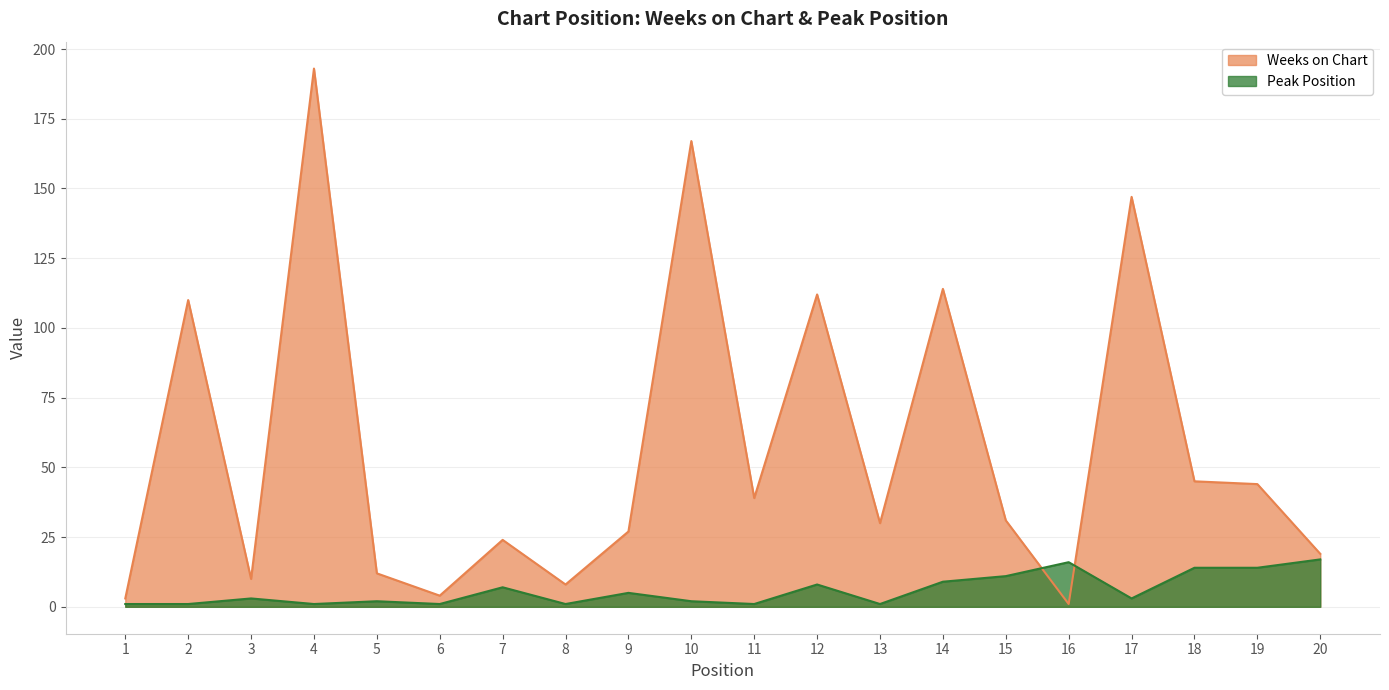

How many data points does each series have?

20